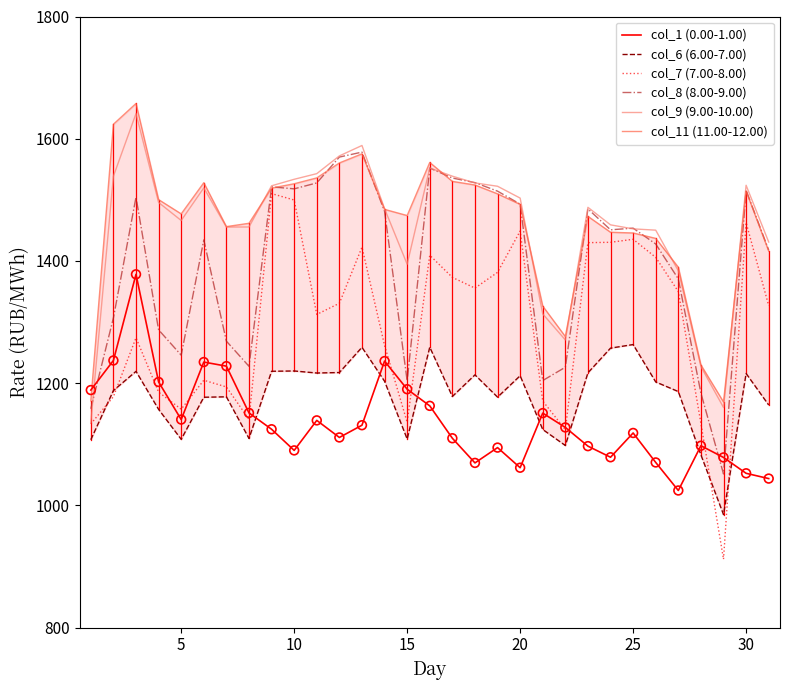

Which series has the largest Y range (max minus min)?

col_7 (7.00-8.00)